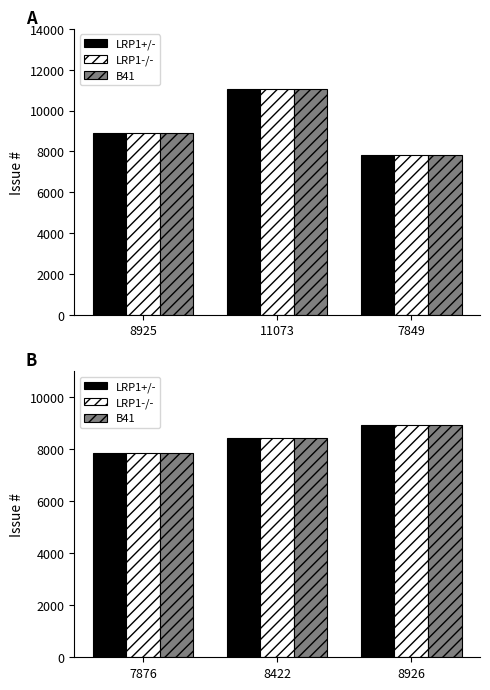

How many B41 values are between 7876 and 8926?

3